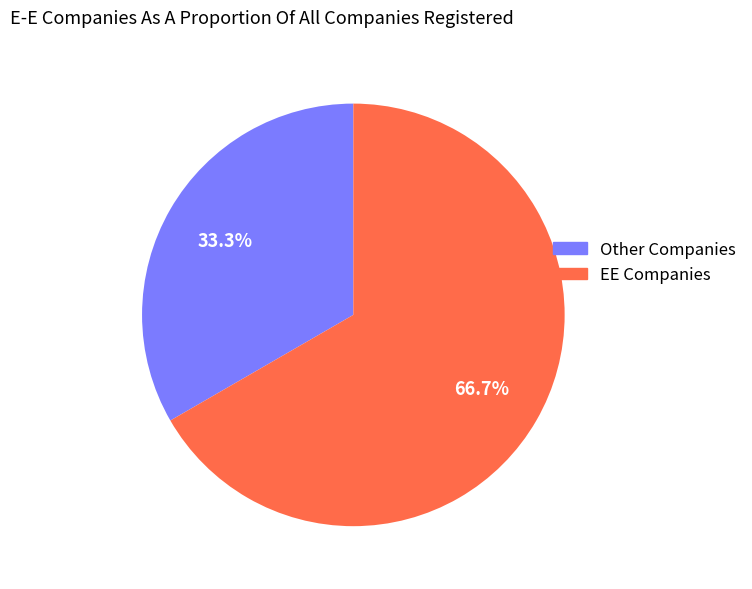

Is there any slice that represents more than half of the pie?

Yes